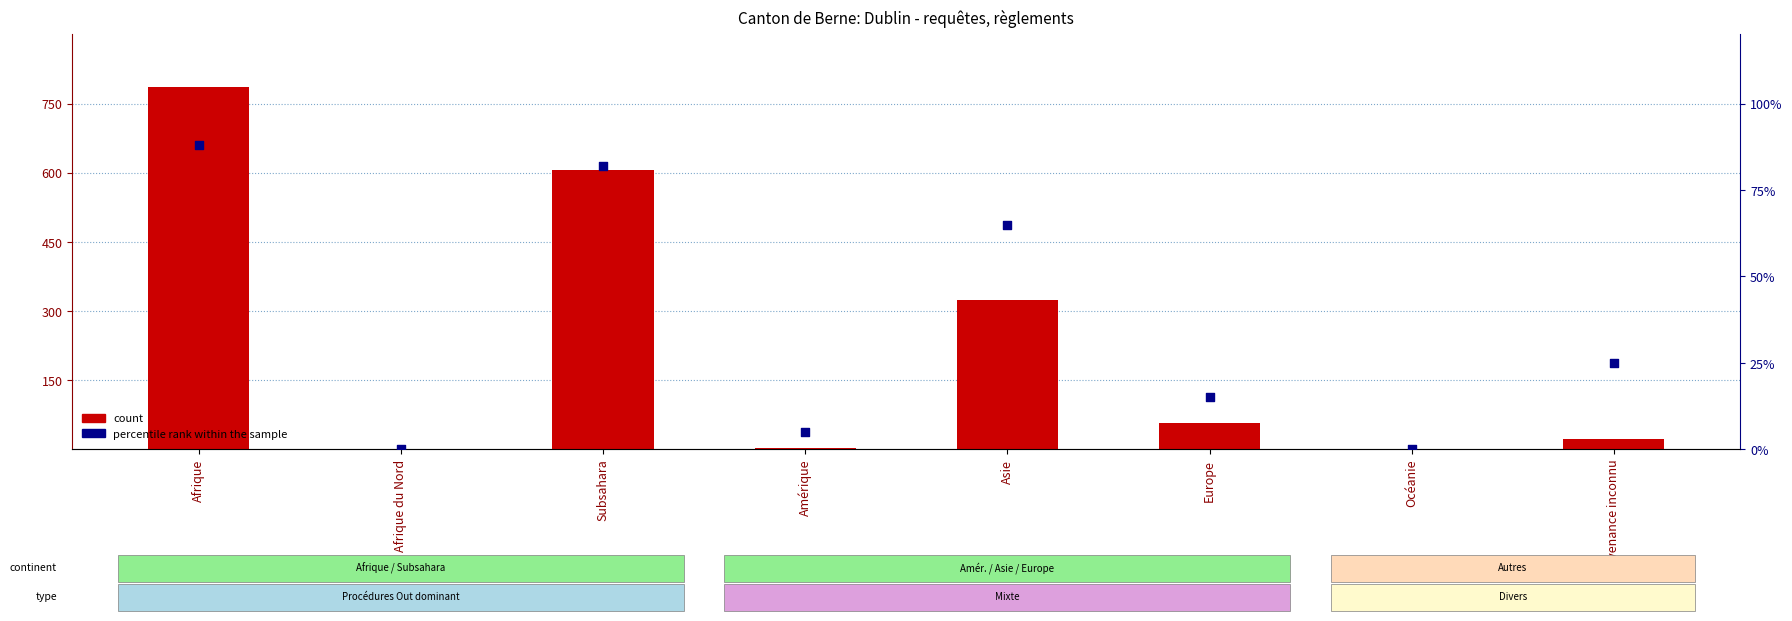

Is the value of percentile rank within the sample at Afrique greater than the value of count at Afrique du Nord?

Yes